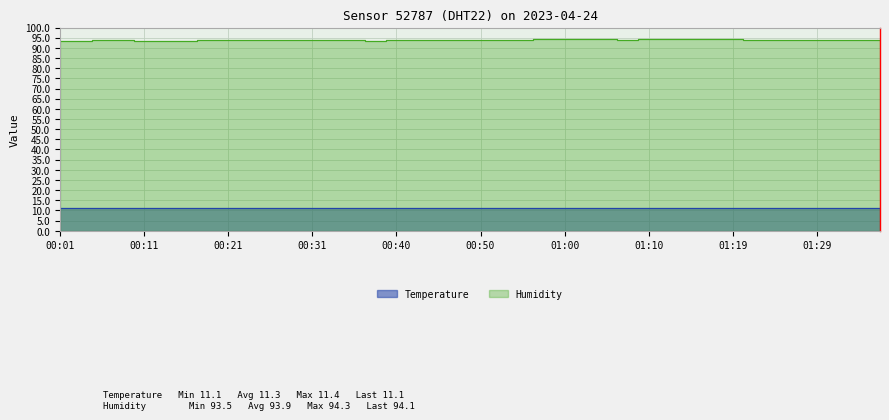

Rank the series by their average value, from highest to lowest.

Humidity, Temperature